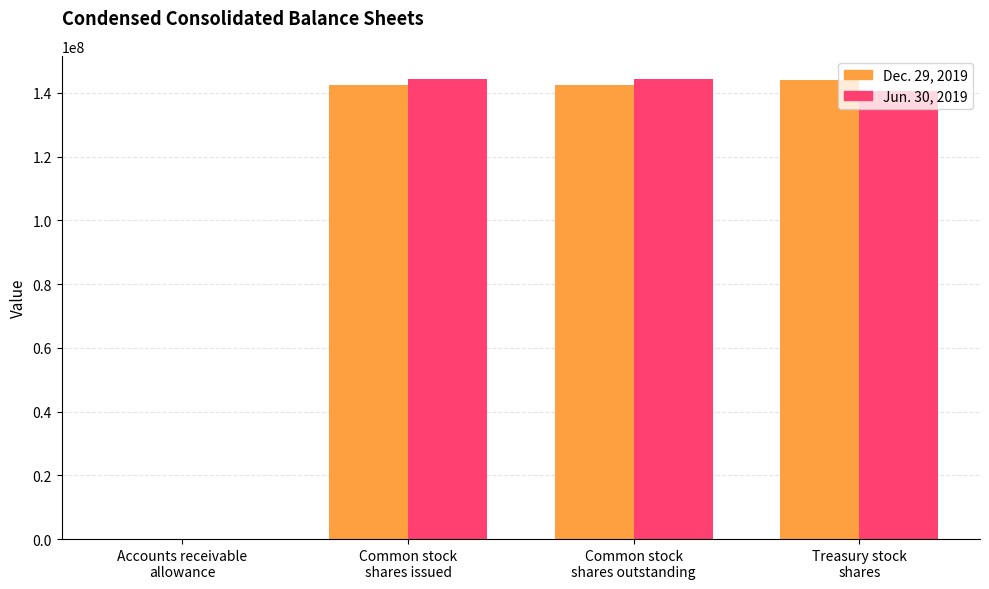

What is the maximum value shown in the chart?

144433000